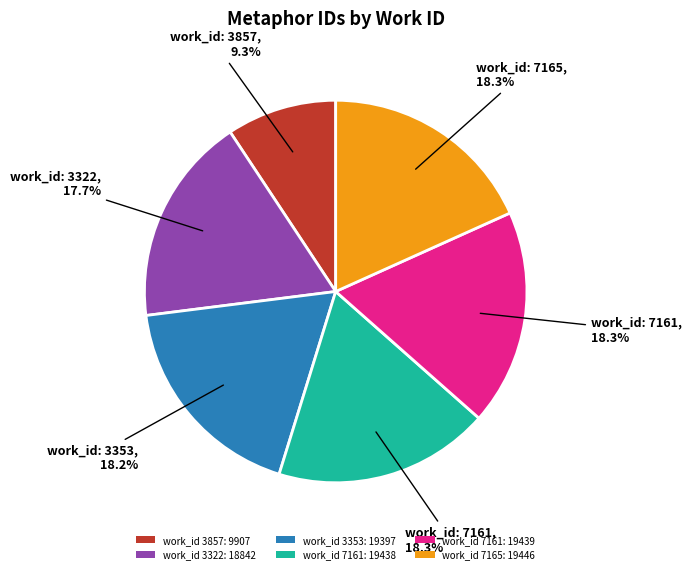

Combined, do work_id 3353: 19397 and work_id 3857: 9907 account for over 50%?

No